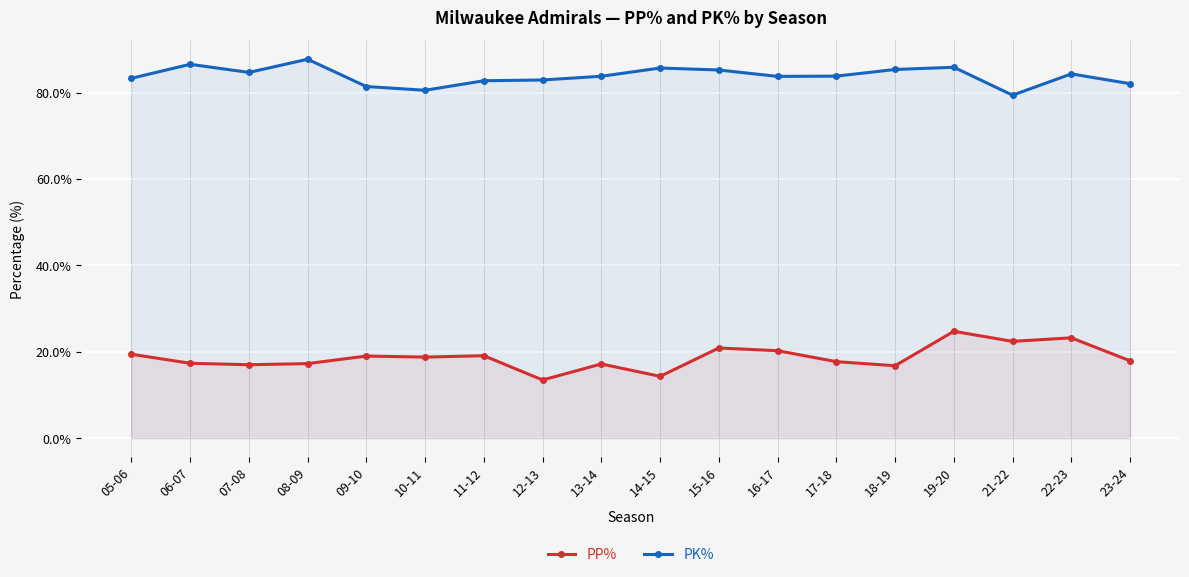

What is the difference between the maximum and minimum values in the PK% series?

8.3